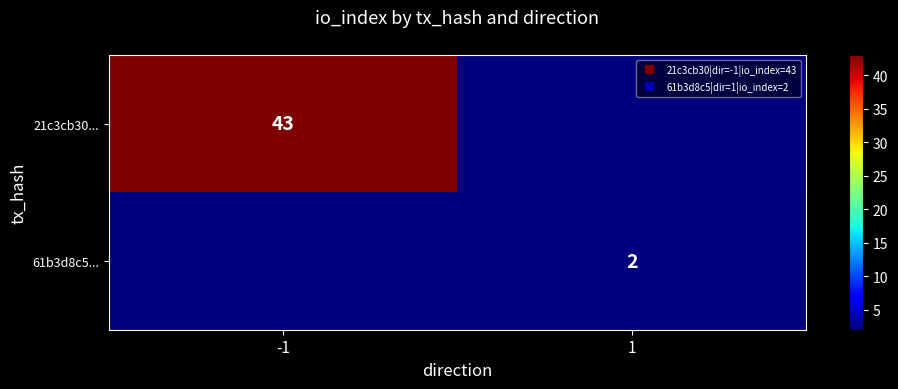

How many series are shown in this chart?

2